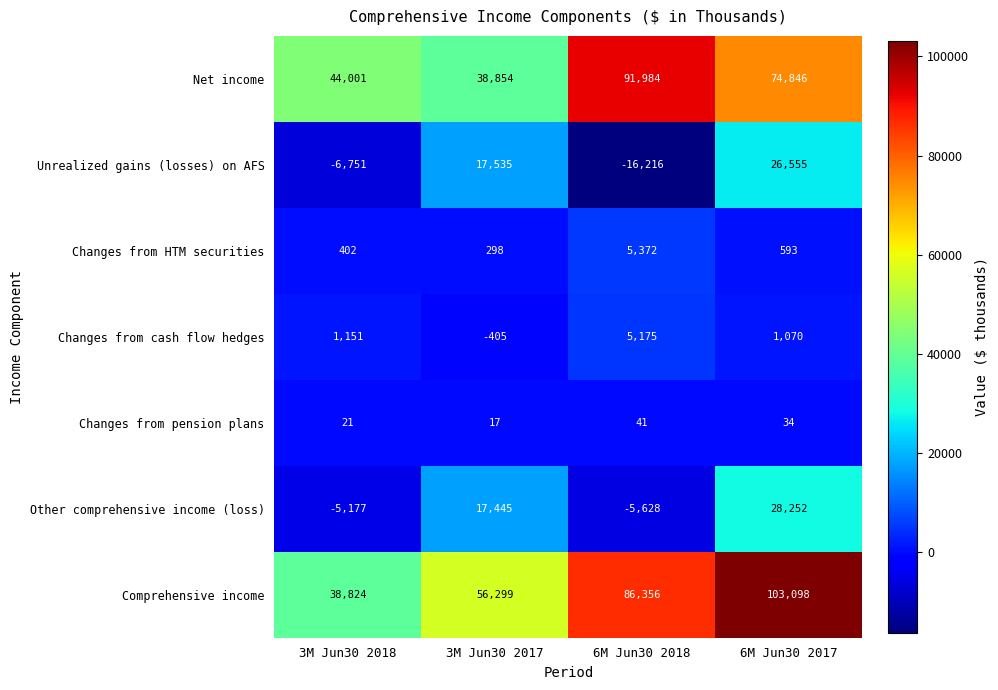

True or false: Comprehensive income has a value of 50887 at 3M Jun30 2018.

False